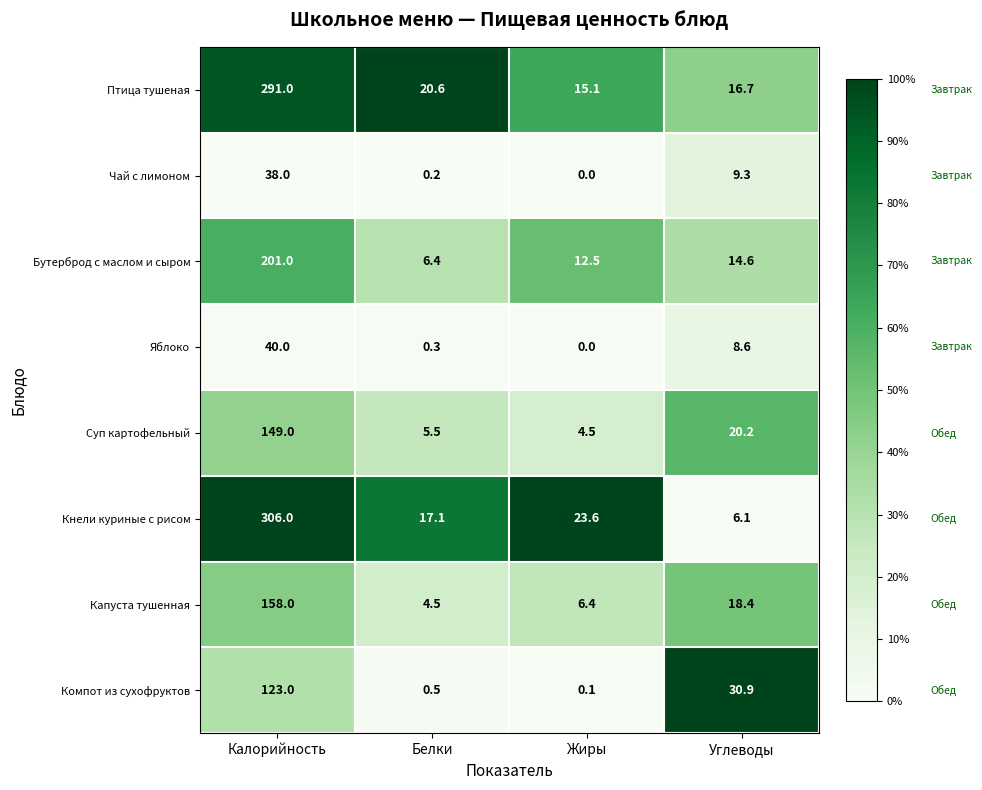

Rank the categories by Капуста тушенная value from highest to lowest.

Калорийность, Углеводы, Жиры, Белки